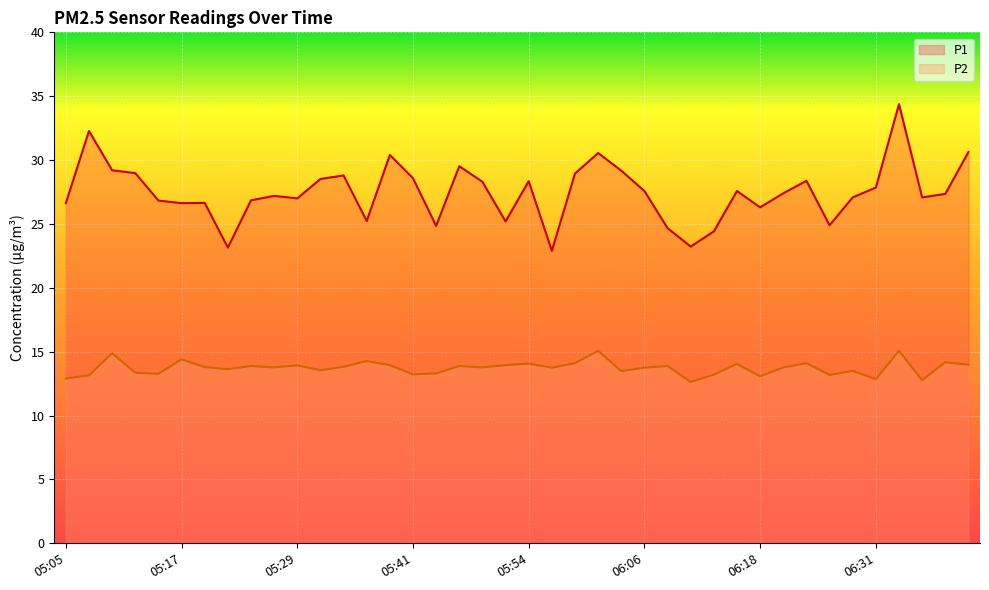

True or false: P1 has more than 1 interior local peaks.

True